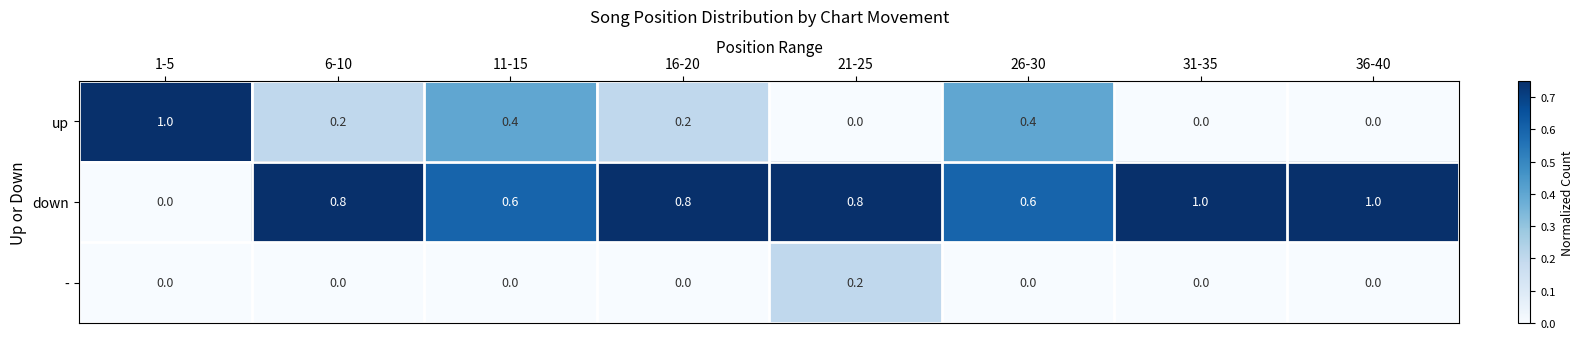

Reading right to left, extract all data points from this chart.

up: 36-40=0.0	31-35=0.0	26-30=0.4	21-25=0.0	16-20=0.2	11-15=0.4	6-10=0.2	1-5=1.0
down: 36-40=1.0	31-35=1.0	26-30=0.6	21-25=0.8	16-20=0.8	11-15=0.6	6-10=0.8	1-5=0.0
-: 36-40=0.0	31-35=0.0	26-30=0.0	21-25=0.2	16-20=0.0	11-15=0.0	6-10=0.0	1-5=0.0